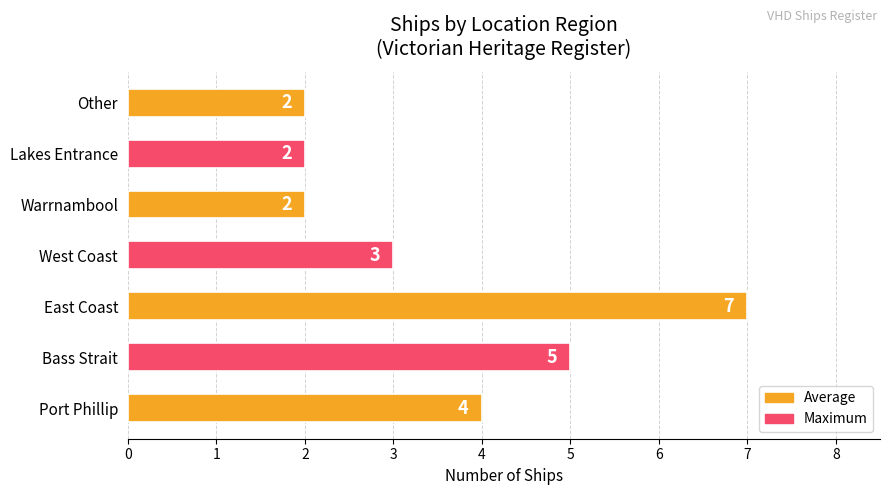

What is the sum of all values?

25